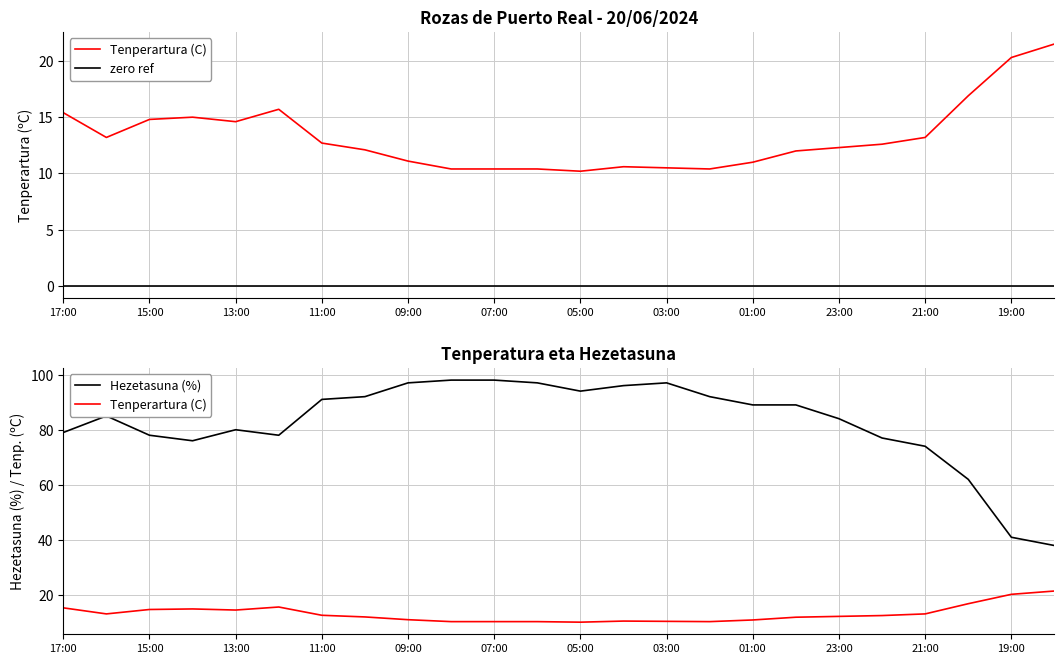

True or false: Tenperartura (C) and Hezetasuna (%) intersect in this chart.

False